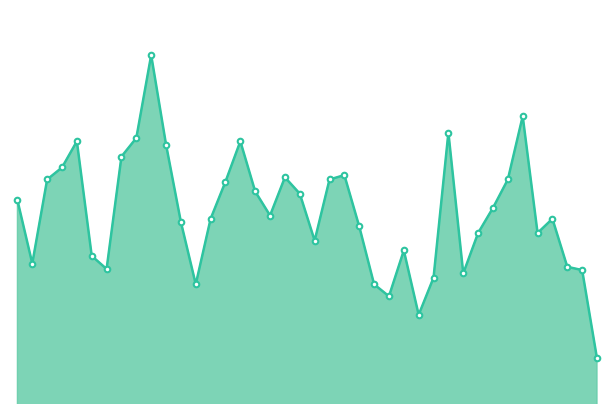

What is the smallest value displayed?

25157